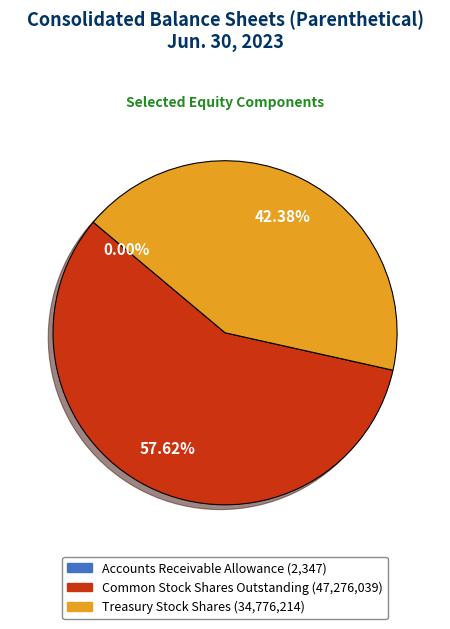

Which has a higher value, Common Stock Shares Outstanding (47,276,039) or Treasury Stock Shares (34,776,214)?

Common Stock Shares Outstanding (47,276,039)